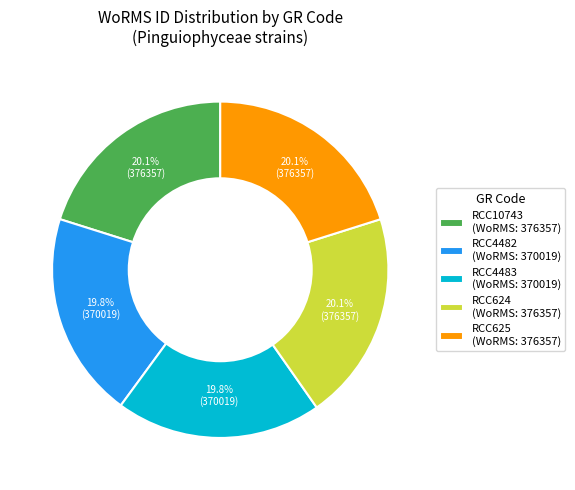

What percentage do RCC10743 (WoRMS: 376357) and RCC4483 (WoRMS: 370019) together represent?

39.9%